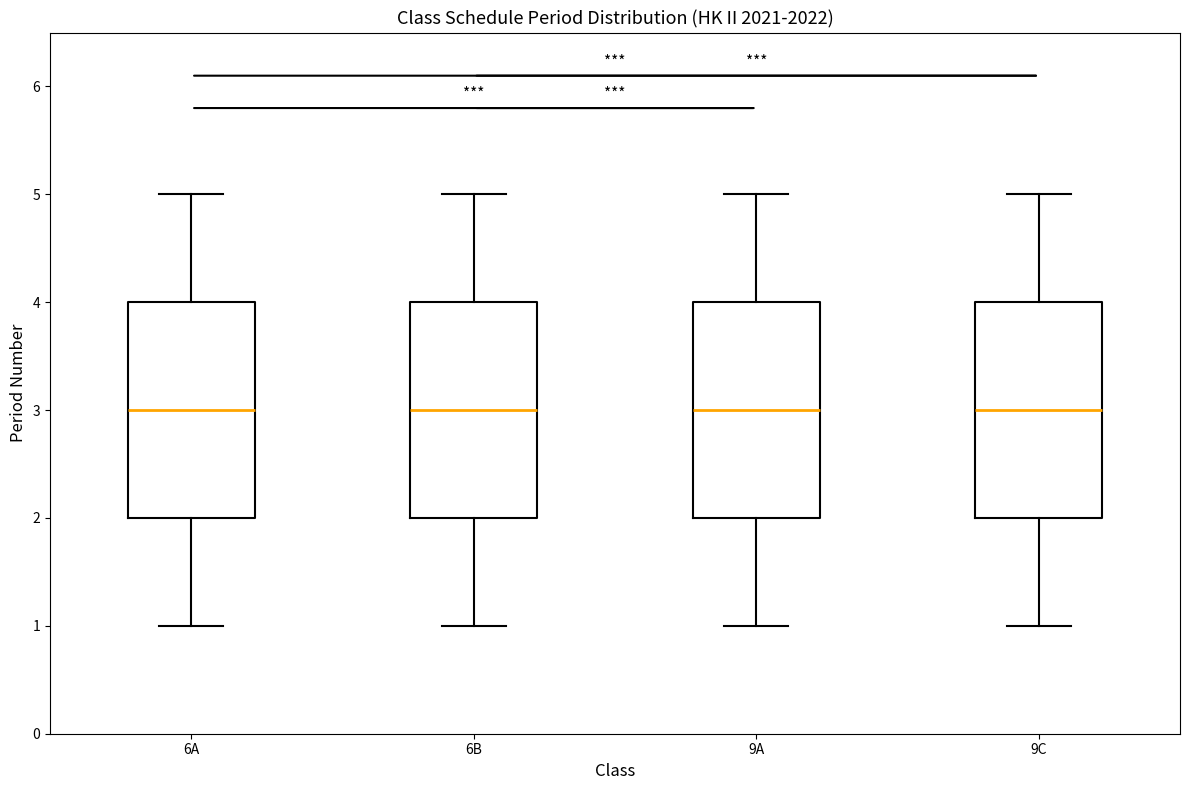

Reading left to right, transcribe this box plot: for each box, give where its median line is, the range the box spans, and where its two whiskers end, as read against the y-axis. The values are not printed on the chart, so give them approximately, as read against the axis.

6A: median 3, box 2 to 4, whiskers 1 to 5
6B: median 3, box 2 to 4, whiskers 1 to 5
9A: median 3, box 2 to 4, whiskers 1 to 5
9C: median 3, box 2 to 4, whiskers 1 to 5